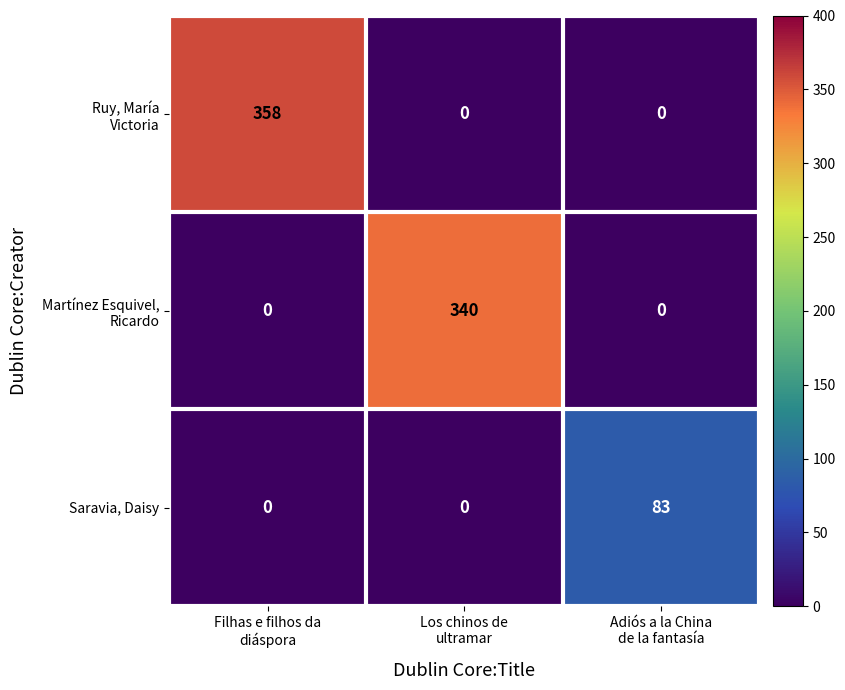

What is the greatest value displayed?

358